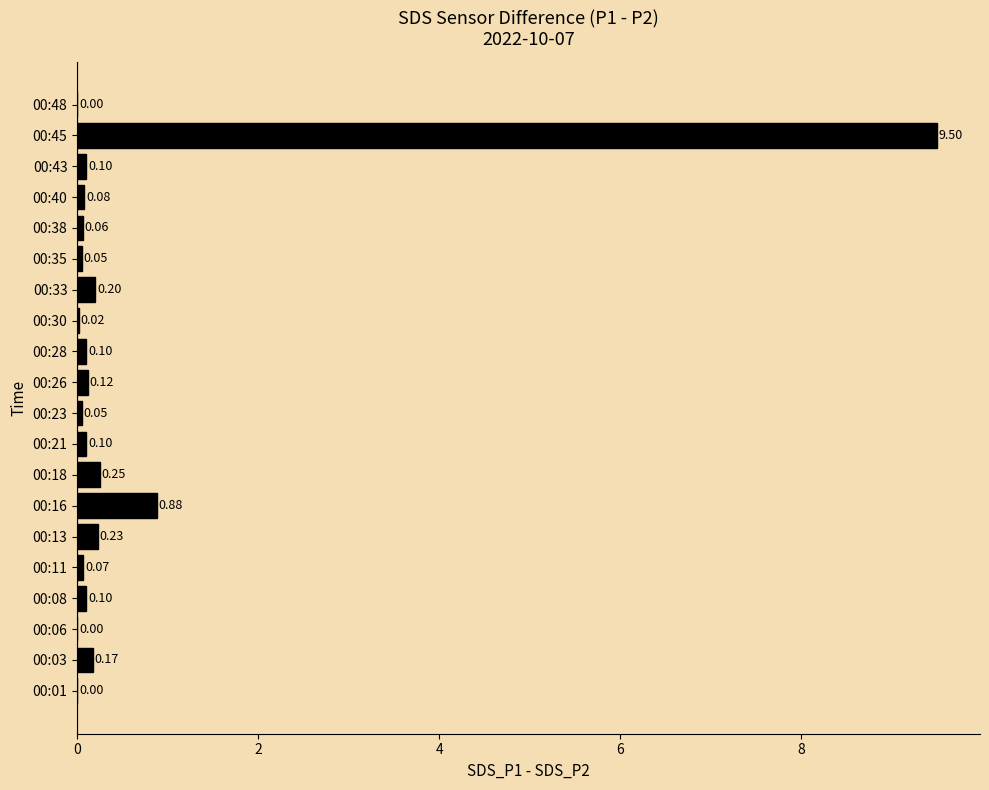

What is the sum of all values?

12.1